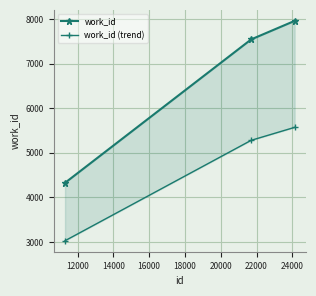

How many data points does each series have?

3